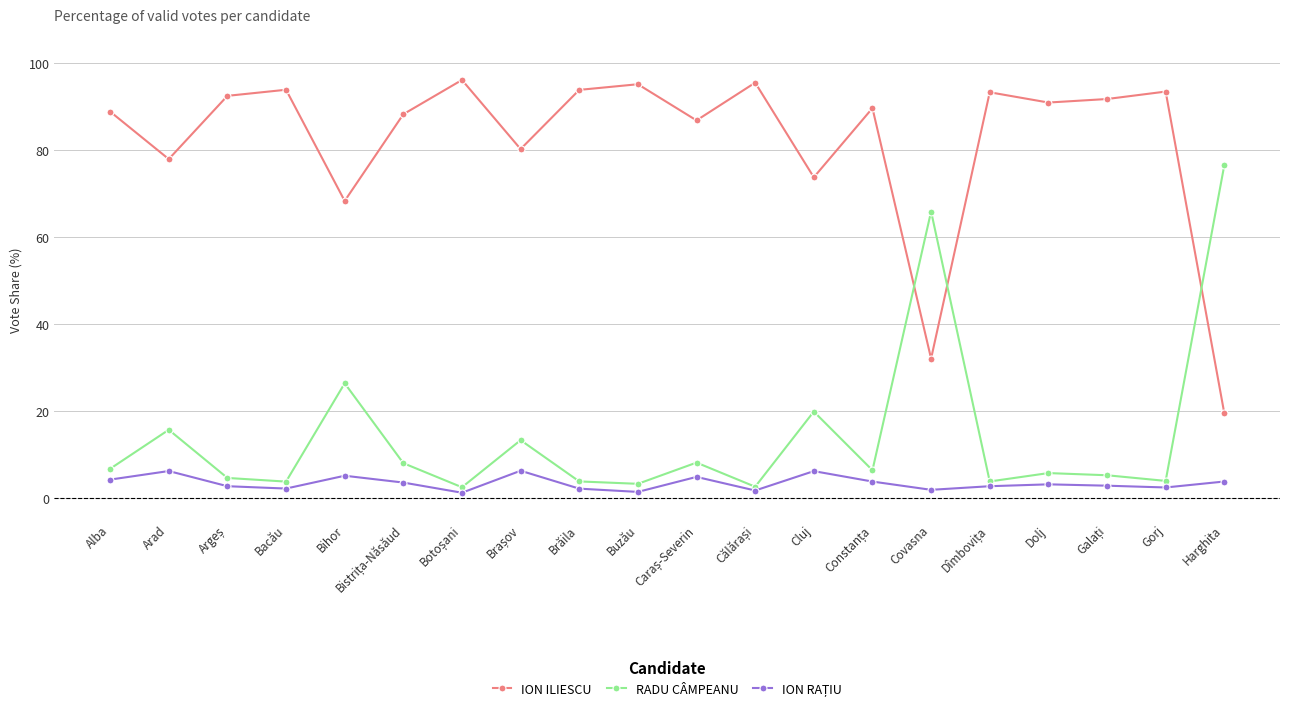

True or false: RADU CÂMPEANU and ION ILIESCU intersect in this chart.

True